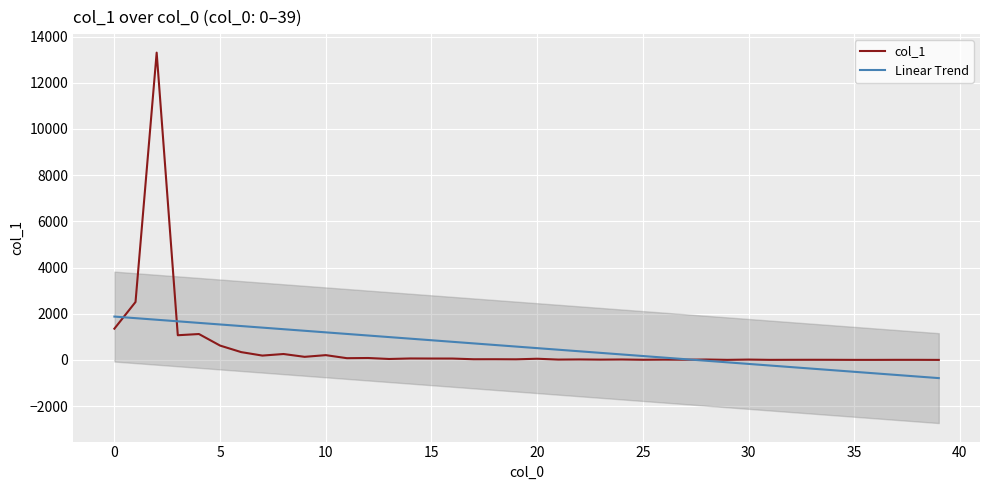

How many values in the col_1 series are below 29?

20